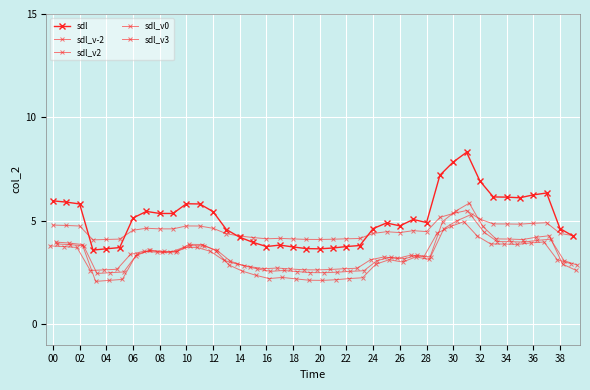

Which series changed the most between 02 and 28?

sdl